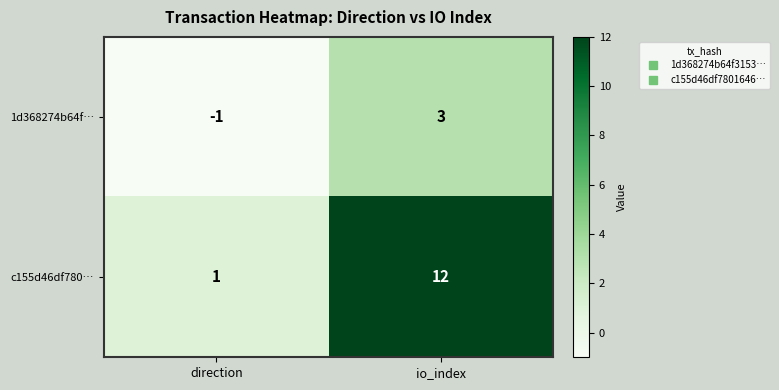

Reading right to left, what are all the values shown in this chart?

1d368274b64f…: io_index=3	direction=-1
c155d46df780…: io_index=12	direction=1